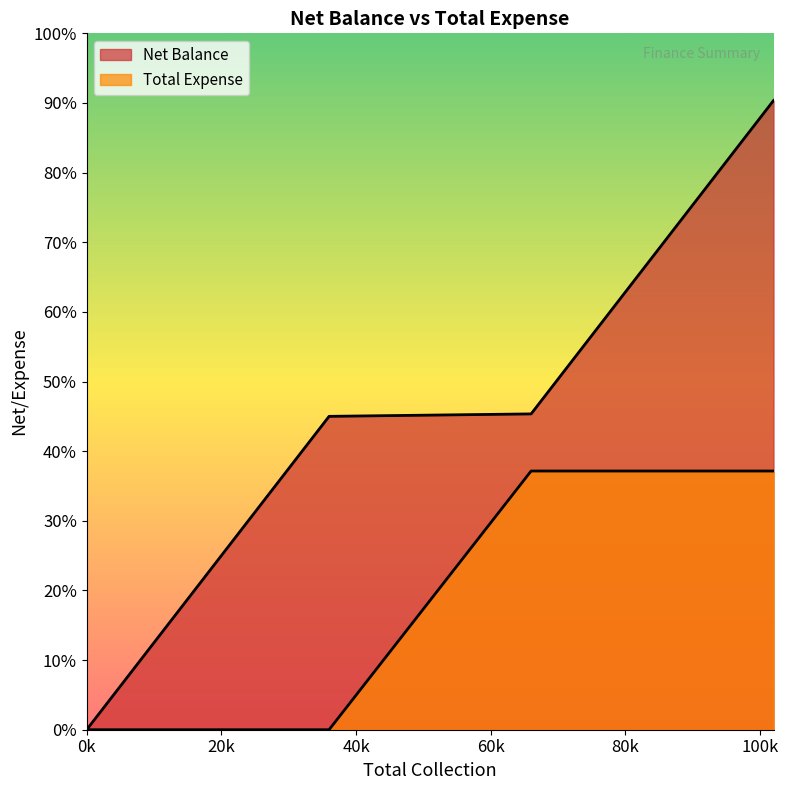

True or false: Net Balance and Total Expense cross at least once.

False